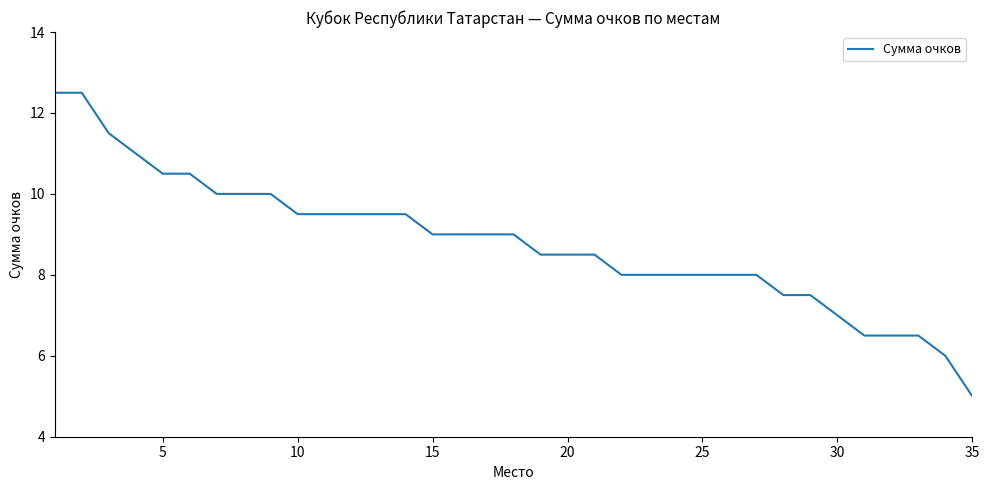

What is the difference between the maximum and minimum values?

7.5